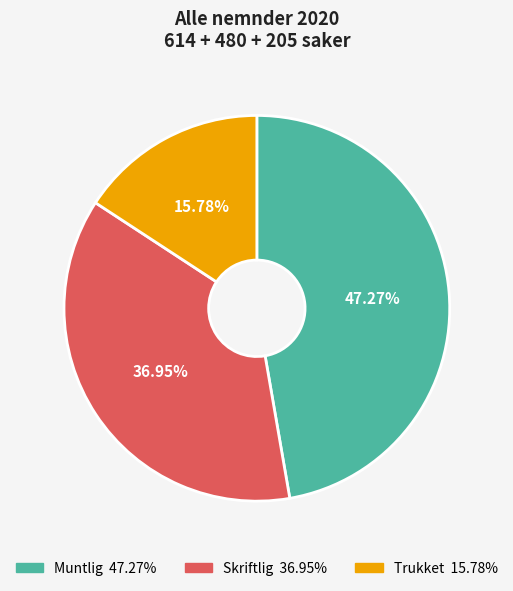

What is the ratio of the value at Muntlig to the value at Trukket?

3.0